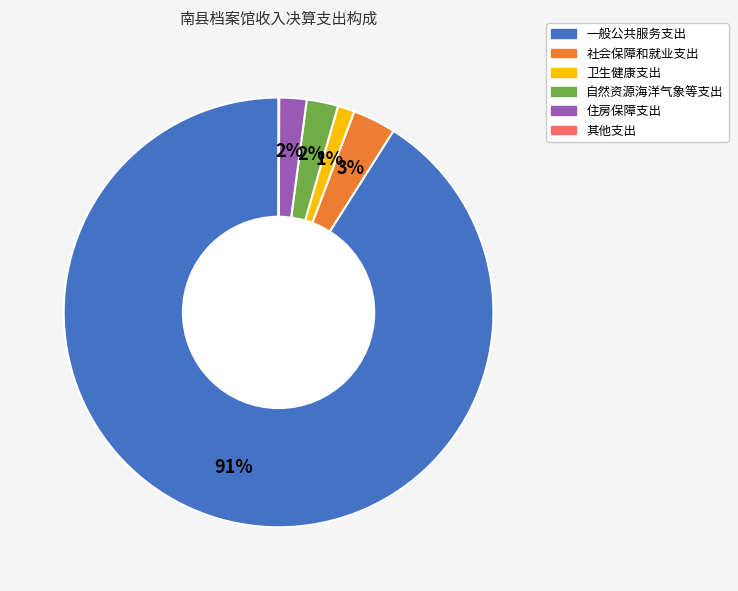

Which has a higher value, 卫生健康支出 or 住房保障支出?

住房保障支出